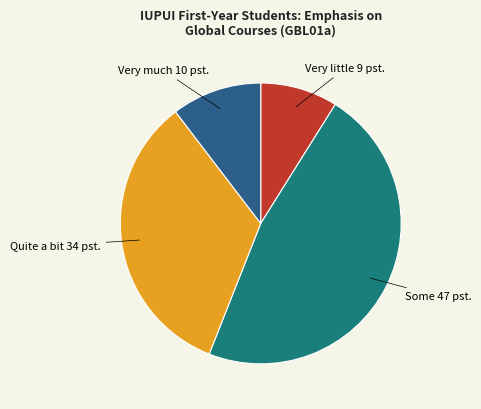

How many segments does this pie chart have?

4